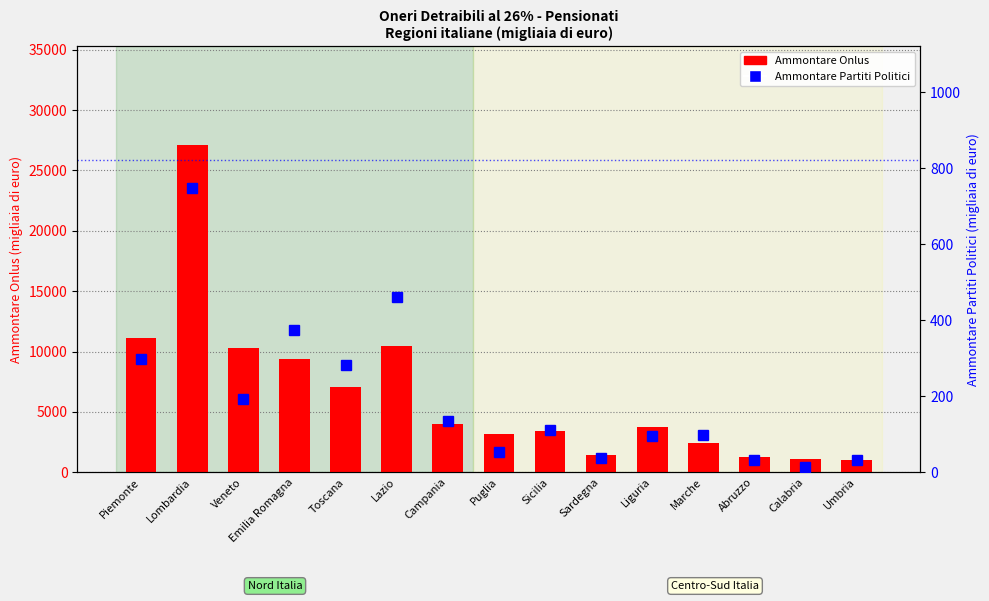

Which series has the largest total across all categories?

Ammontare Onlus